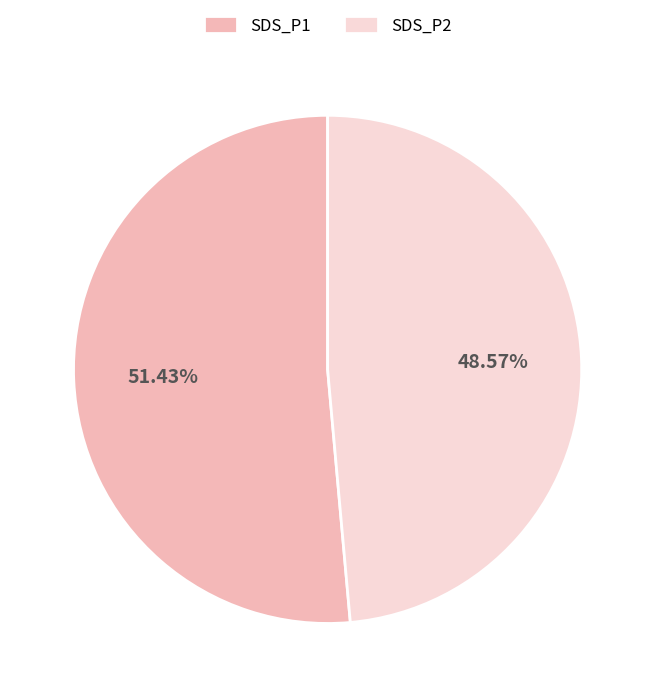

What is the ratio of the value at SDS_P1 to the value at SDS_P2?

1.1